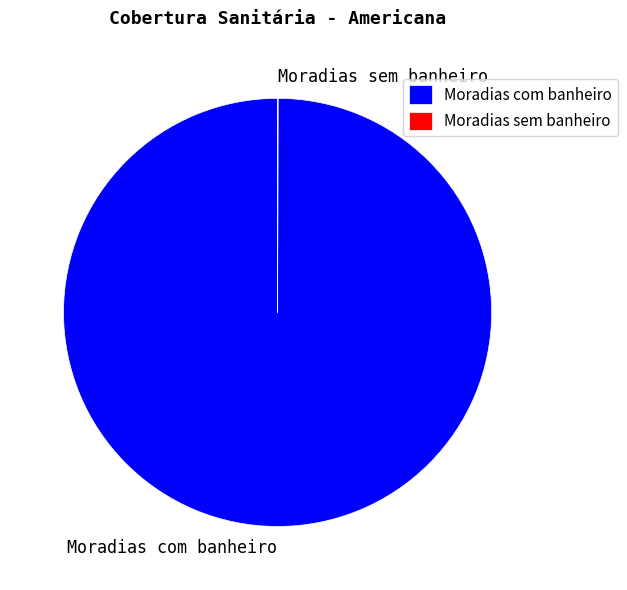

Which category has the biggest portion of the pie?

Moradias com banheiro